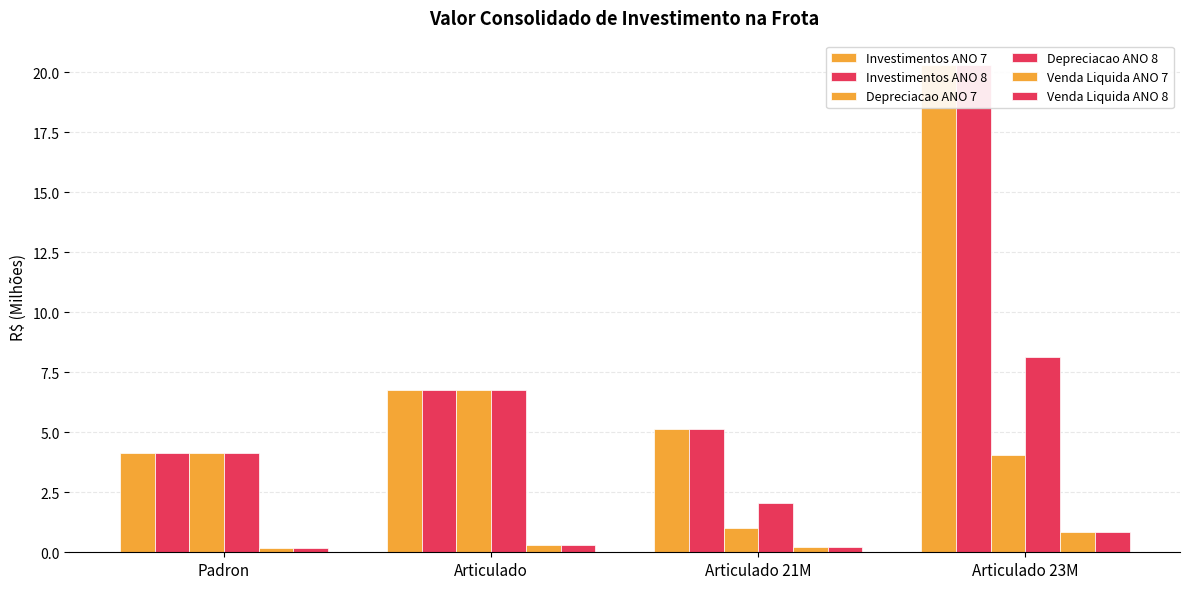

What position from the right is Articulado?

3